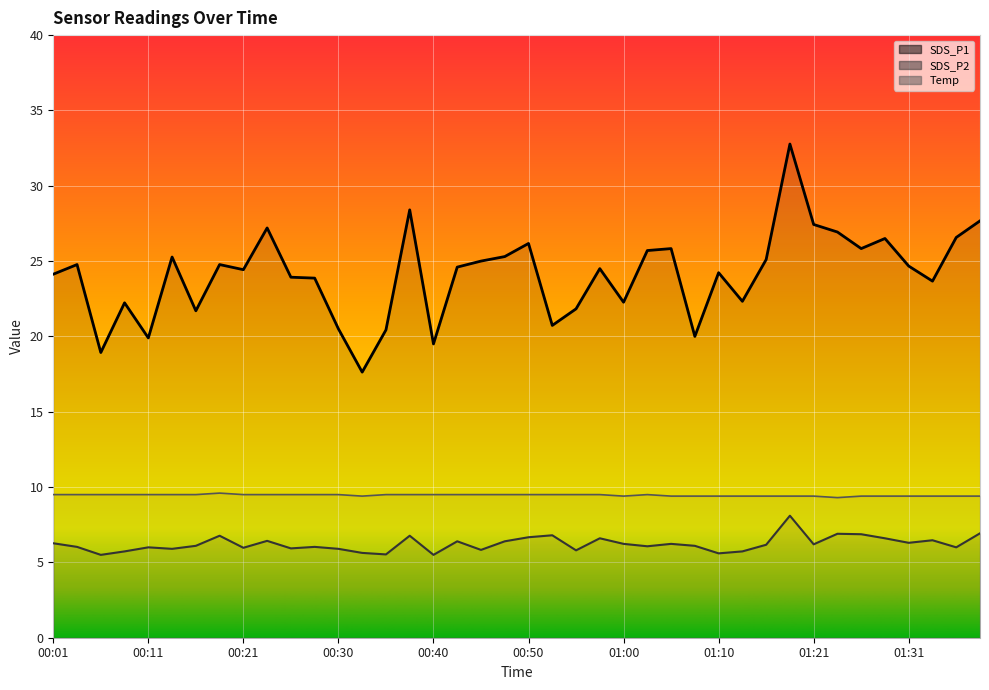

At which category does the chart reach its peak across all series?

01:18